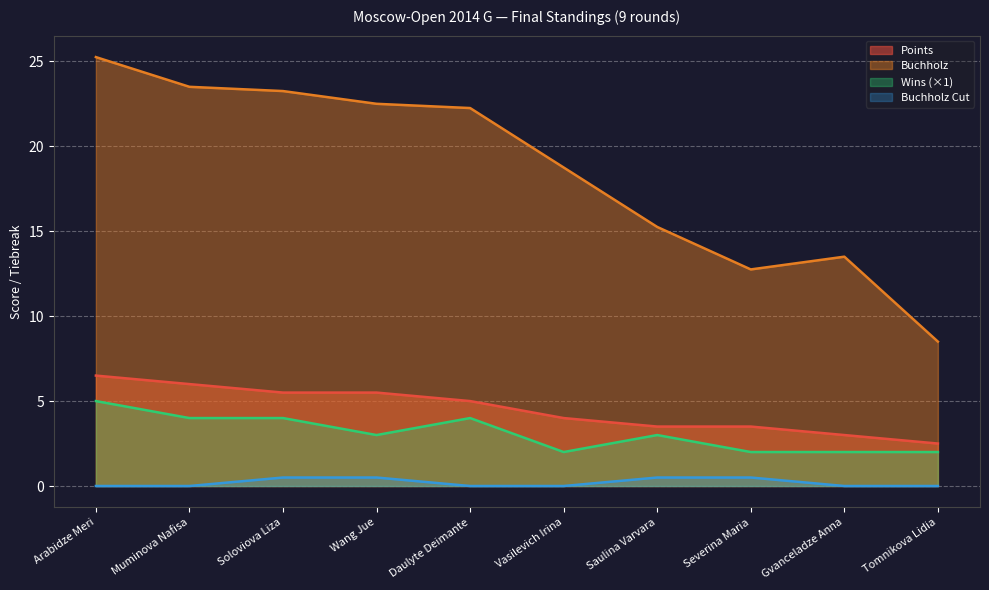

What is the minimum value for Wins?

2.0